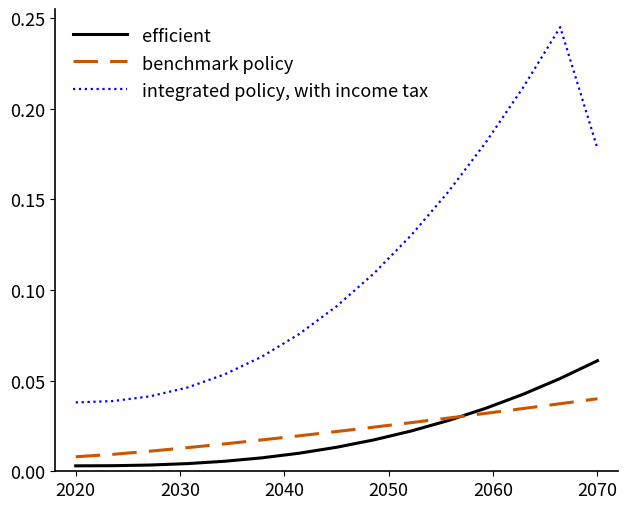

How many categories are shown in the chart?

15